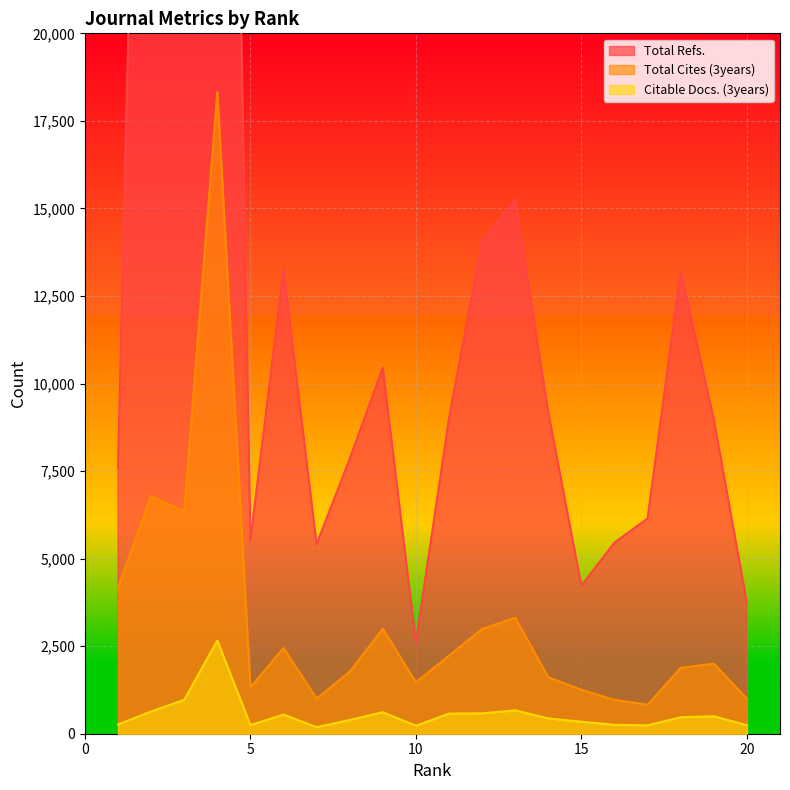

Between 2 and 3, which series saw the biggest shift?

Total Refs.